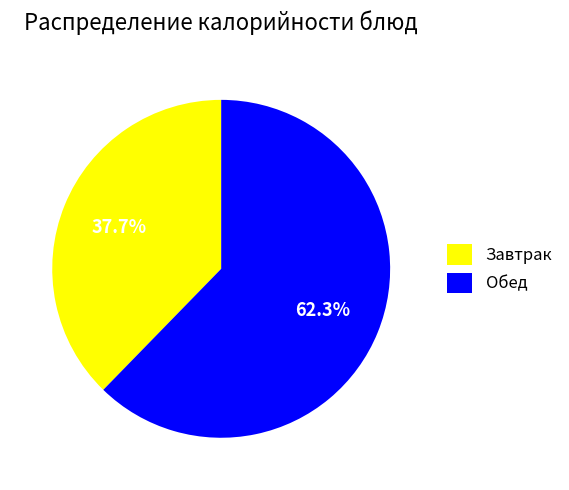

Does Завтрак account for over 50% of the chart?

No